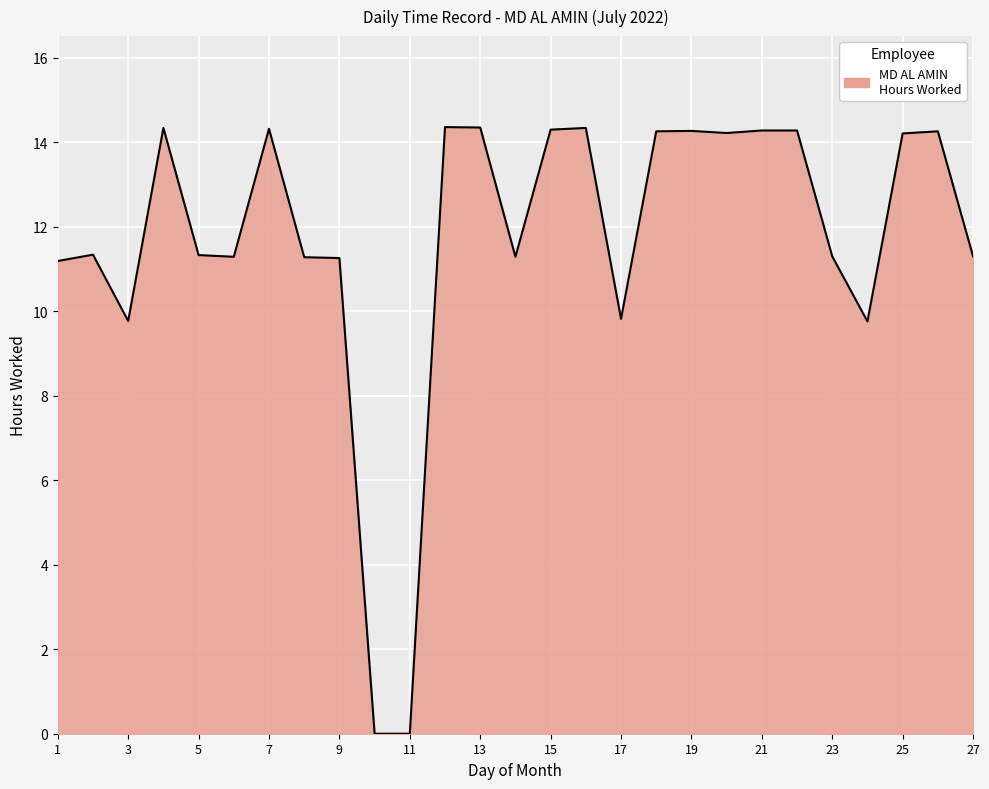

What is the difference between the maximum and minimum values?

14.4